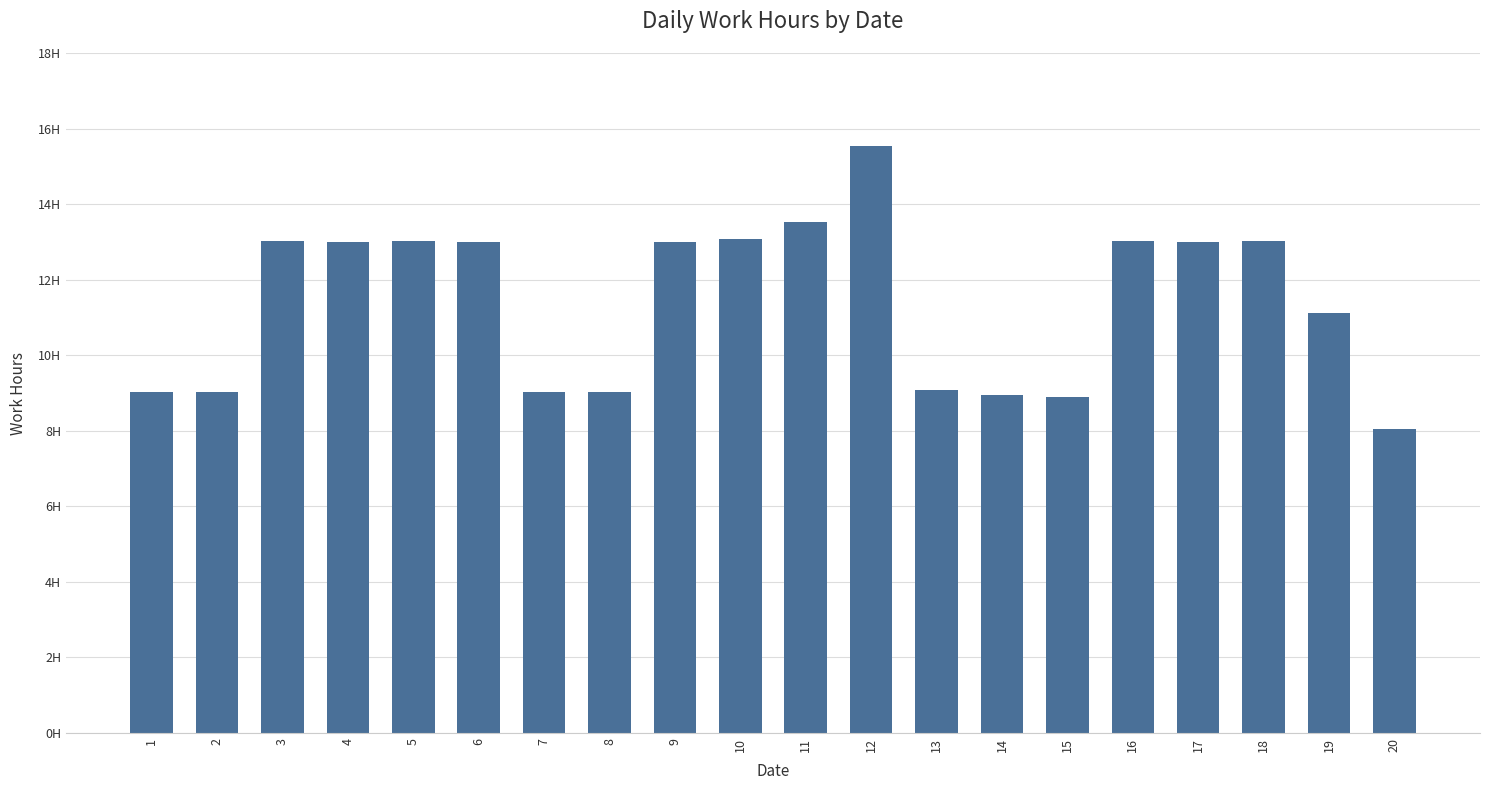

What is the greatest value displayed?

15.5